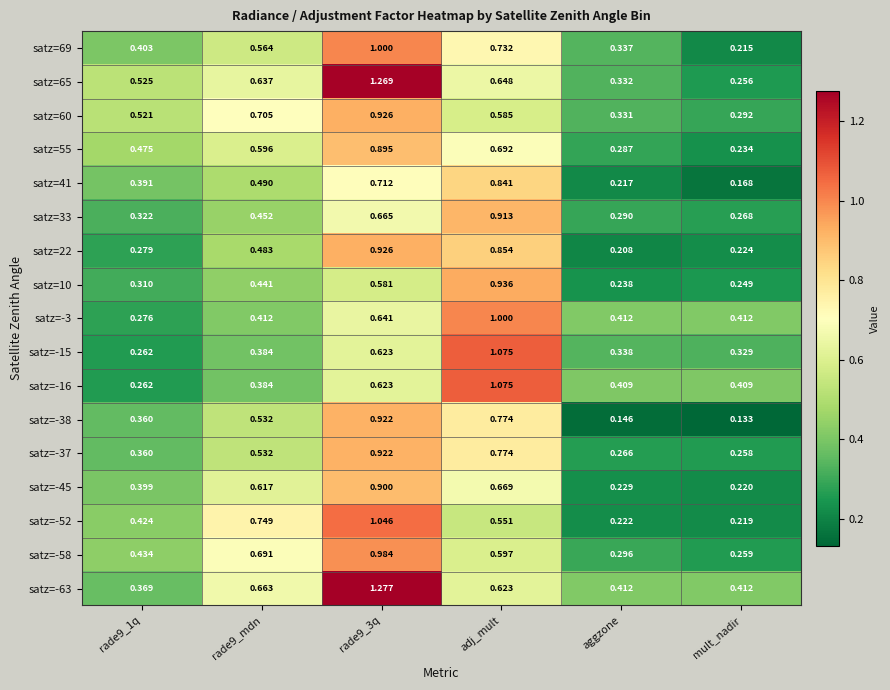

At which category is the sum across all series the highest?

rade9_3q